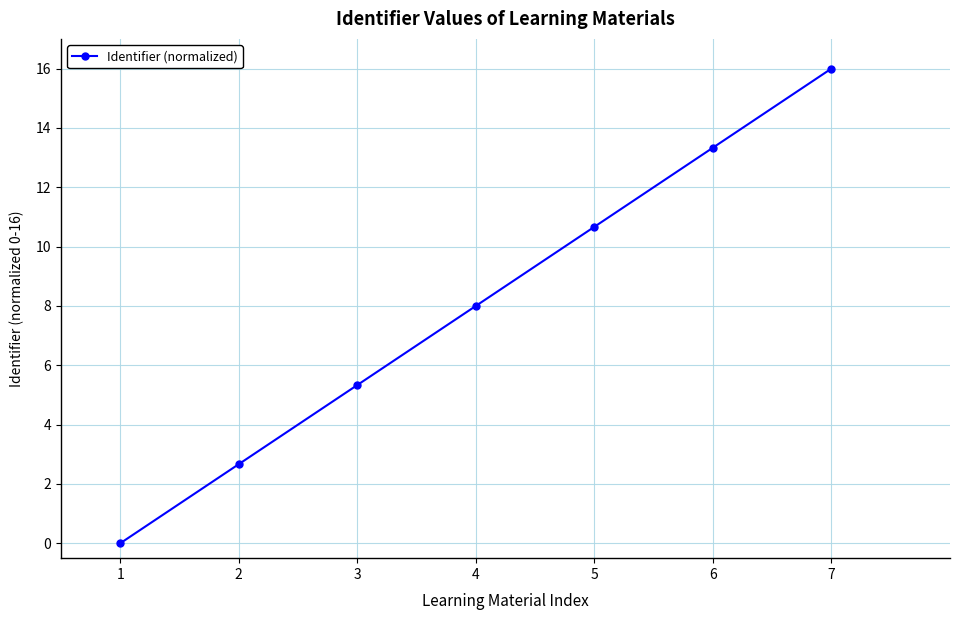

Which category has the highest value across all series?

7